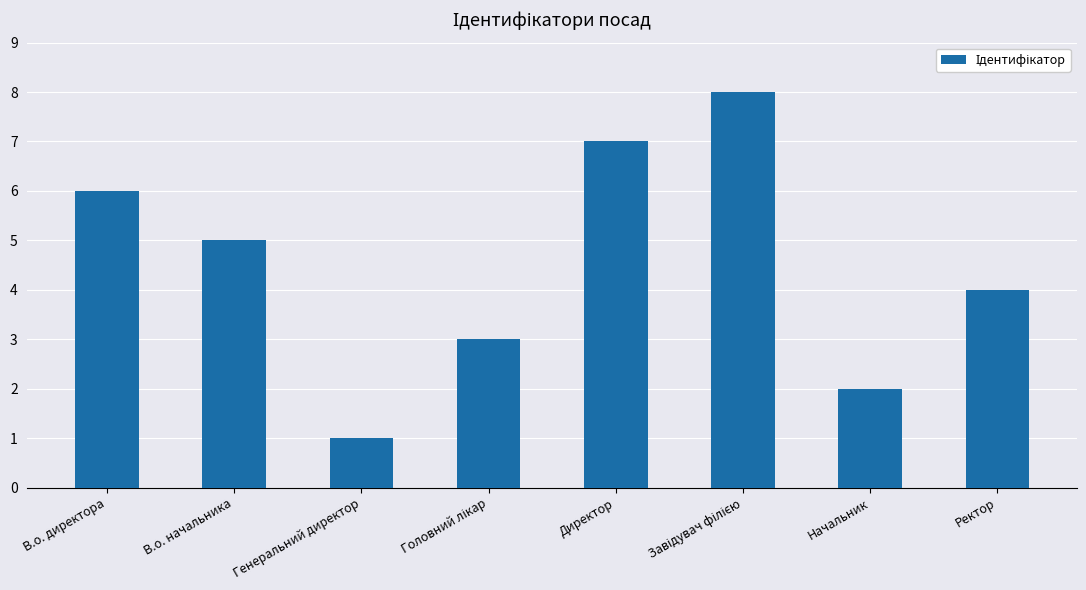

What is the value of the 4th bar from the left?

3